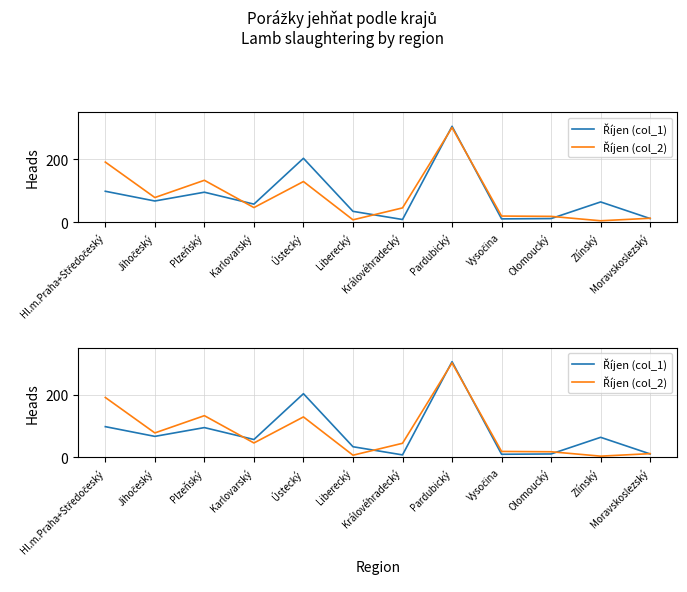

At which category is the sum across all series the highest?

Pardubický